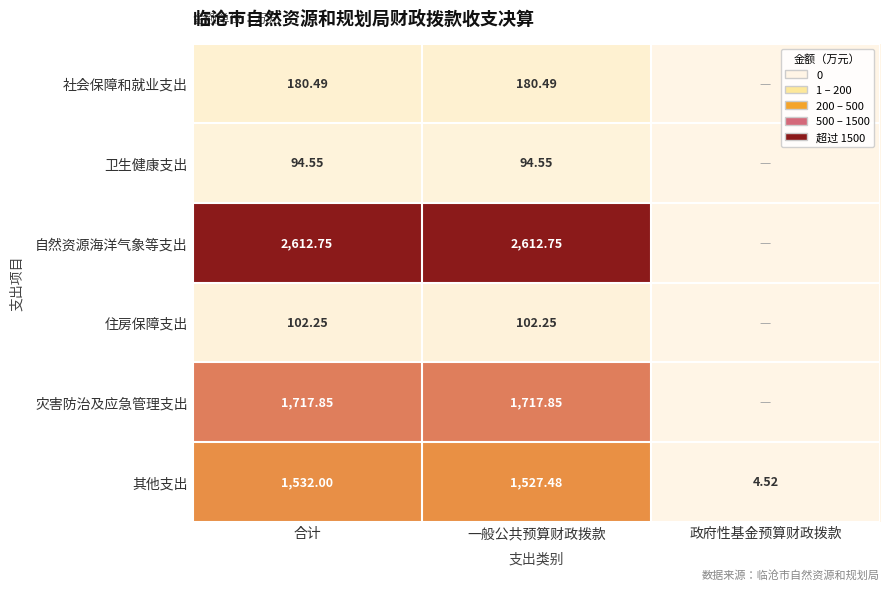

What is the total value across all series at 合计?

6239.9